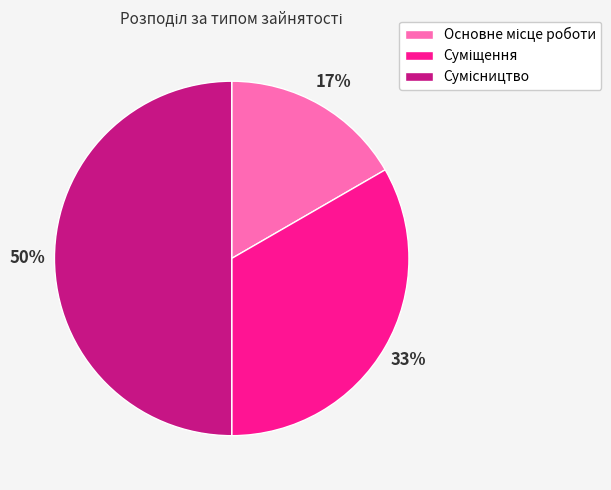

To the nearest percent, what is the difference between the largest and smallest slice percentages?

33%